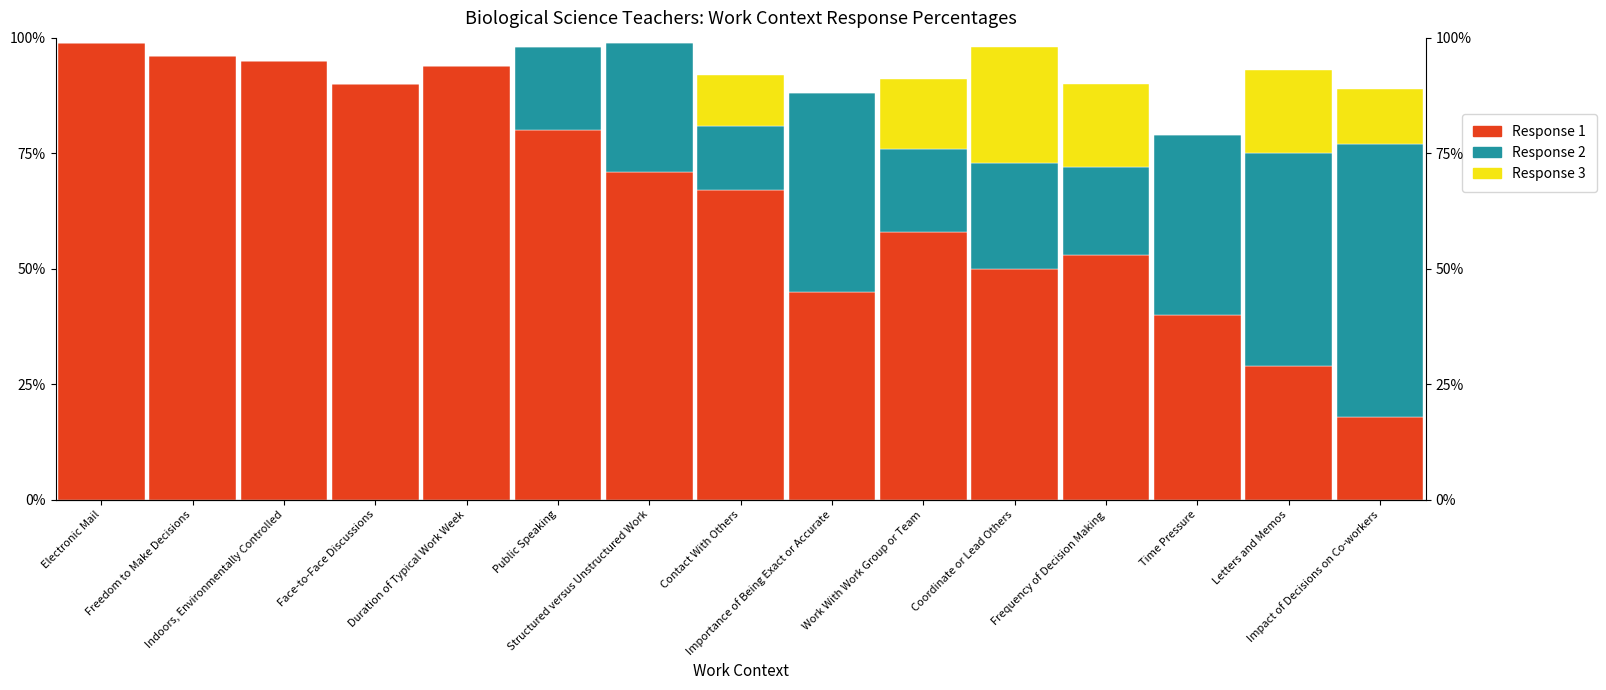

Which series has the largest range (max minus min)?

Response 1